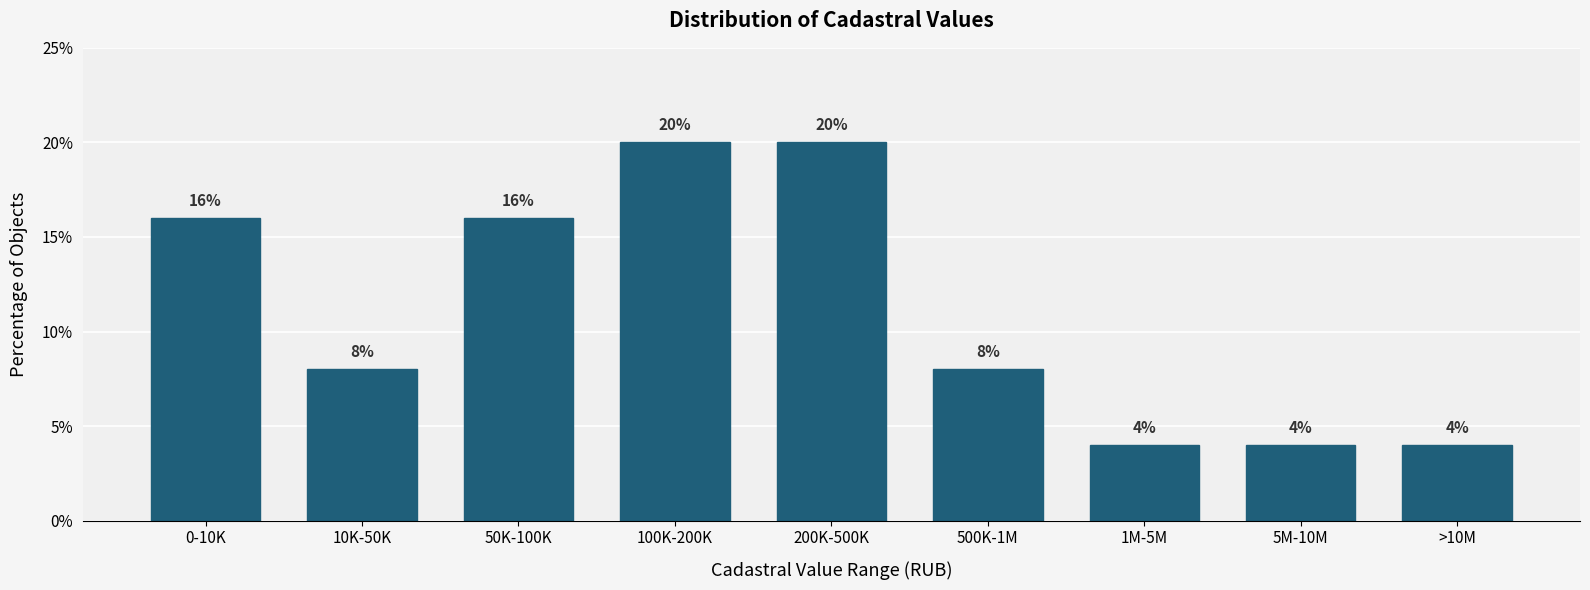

Reading left to right, extract all data points from this chart.

0-10K=16	10K-50K=8	50K-100K=16	100K-200K=20	200K-500K=20	500K-1M=8	1M-5M=4	5M-10M=4	>10M=4